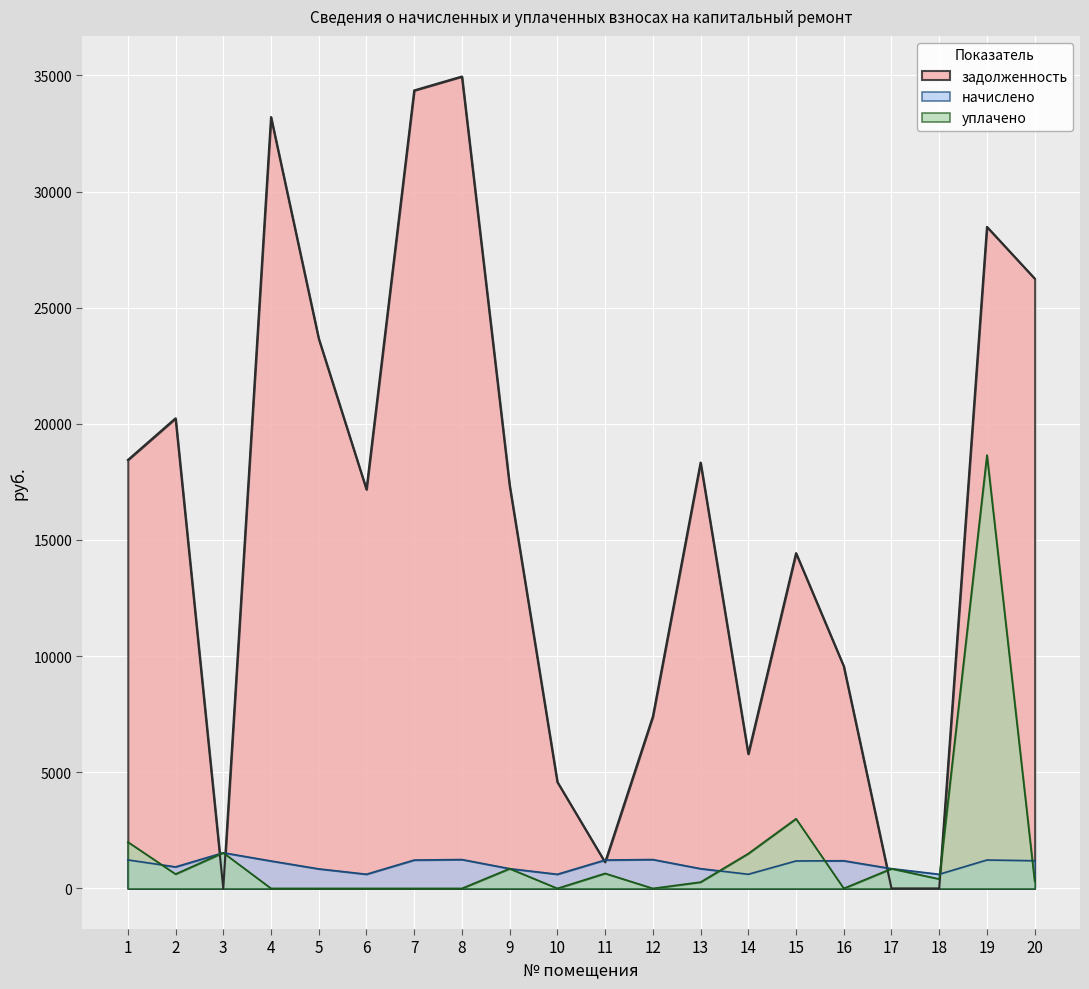

Where is the first local maximum for уплачено?

3